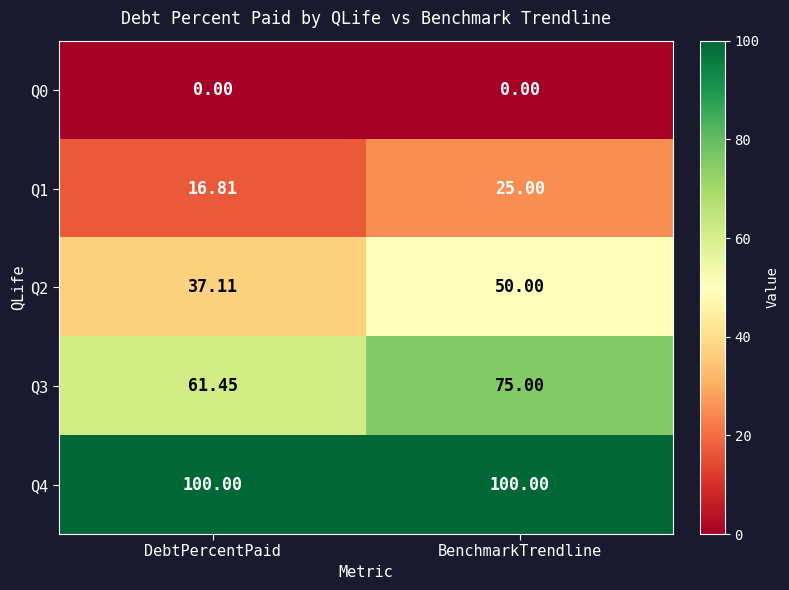

Where is Q3 nearest to the value 68?

DebtPercentPaid